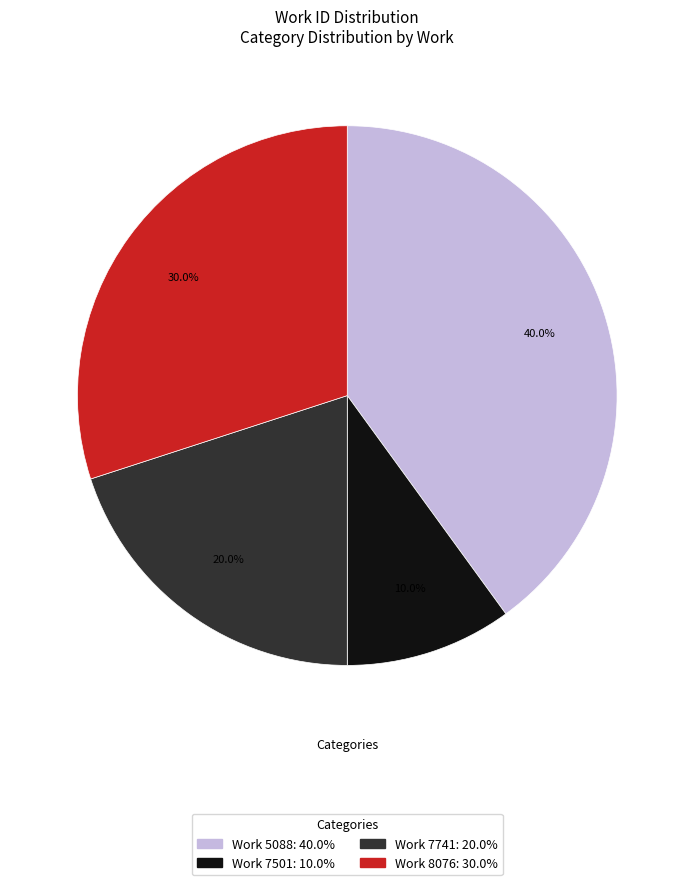

Does any single category account for the majority?

No